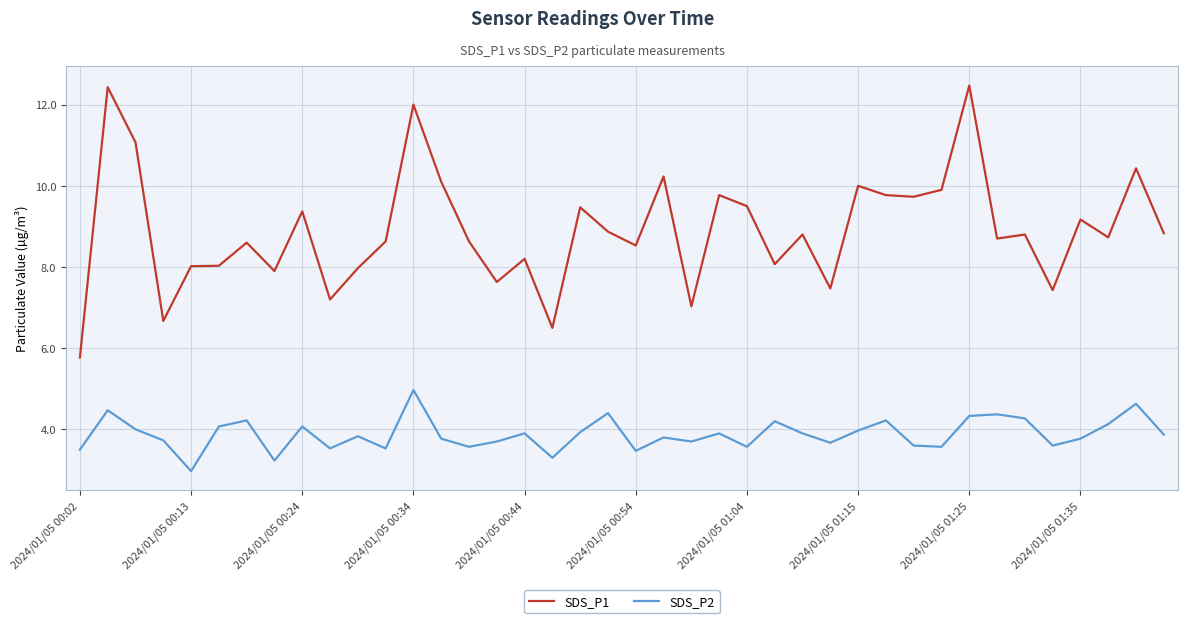

How many lines are shown in the chart?

2